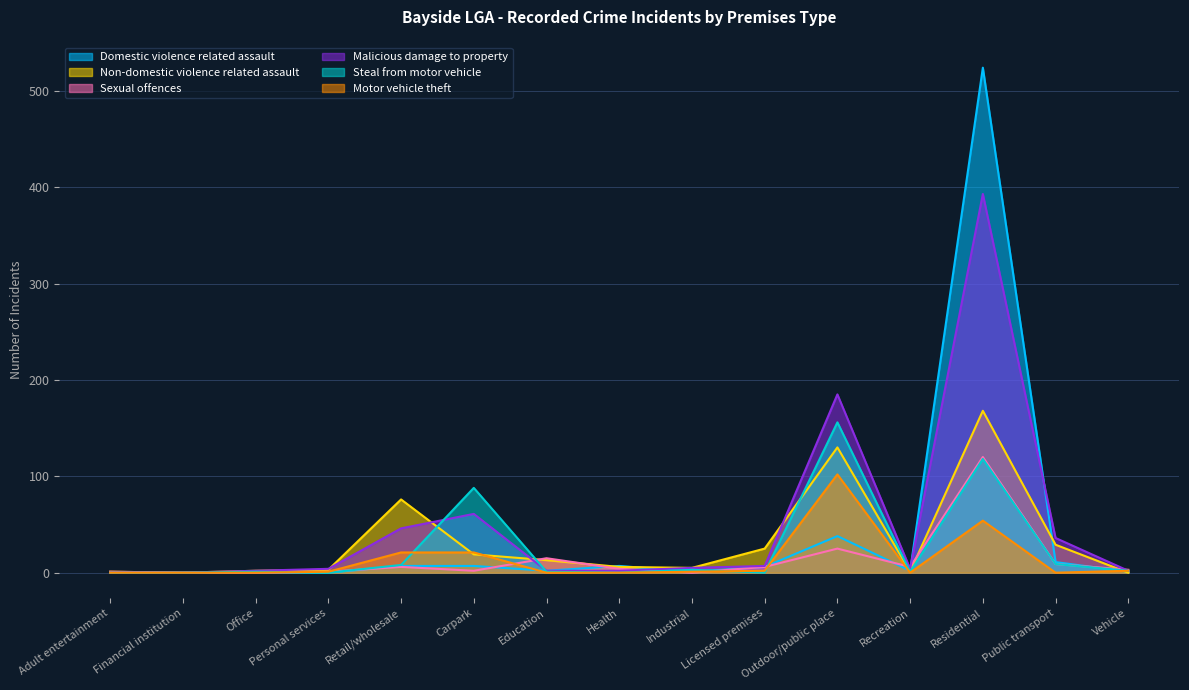

How many series are shown in this chart?

6